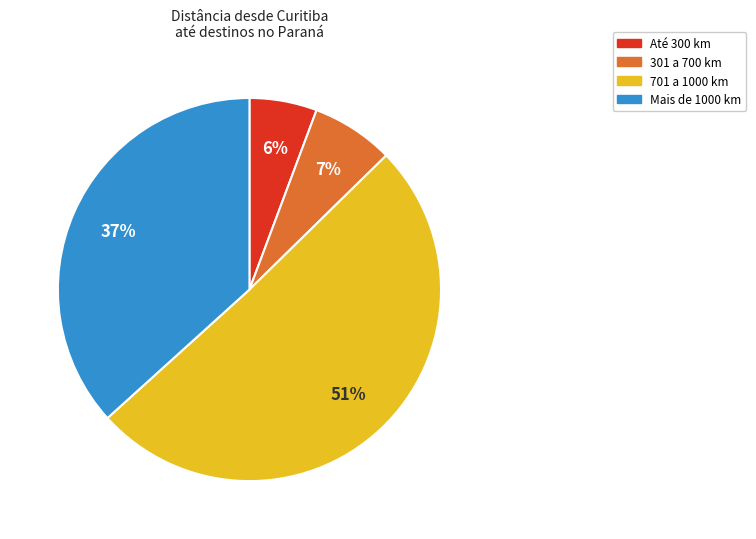

Is there a majority slice in this chart?

Yes